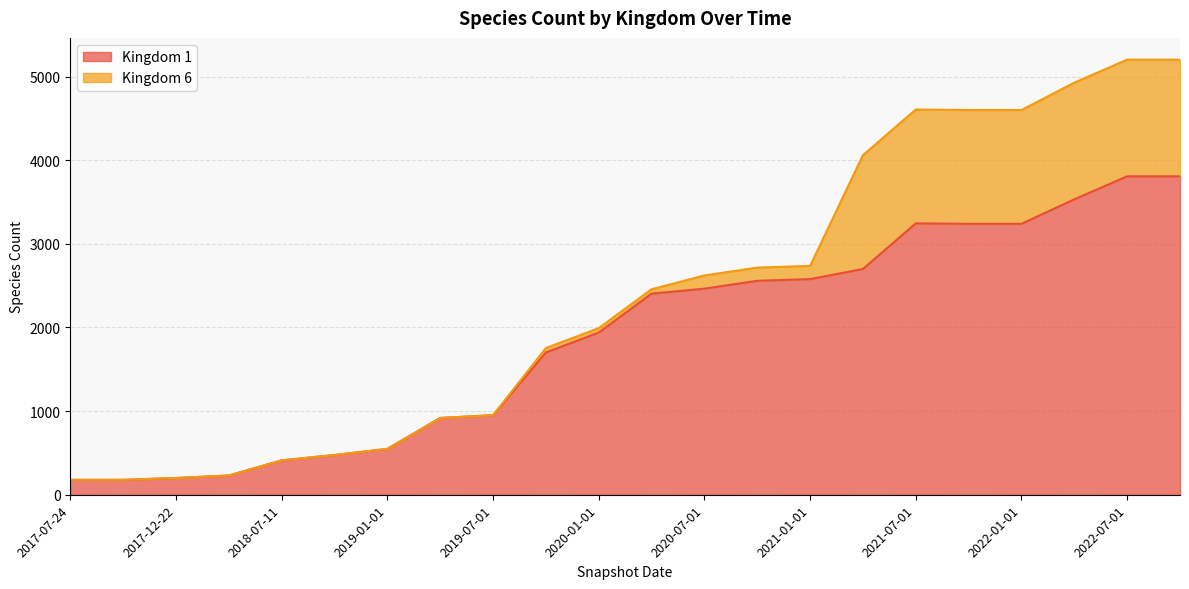

Where is the first local maximum?

2021-07-01